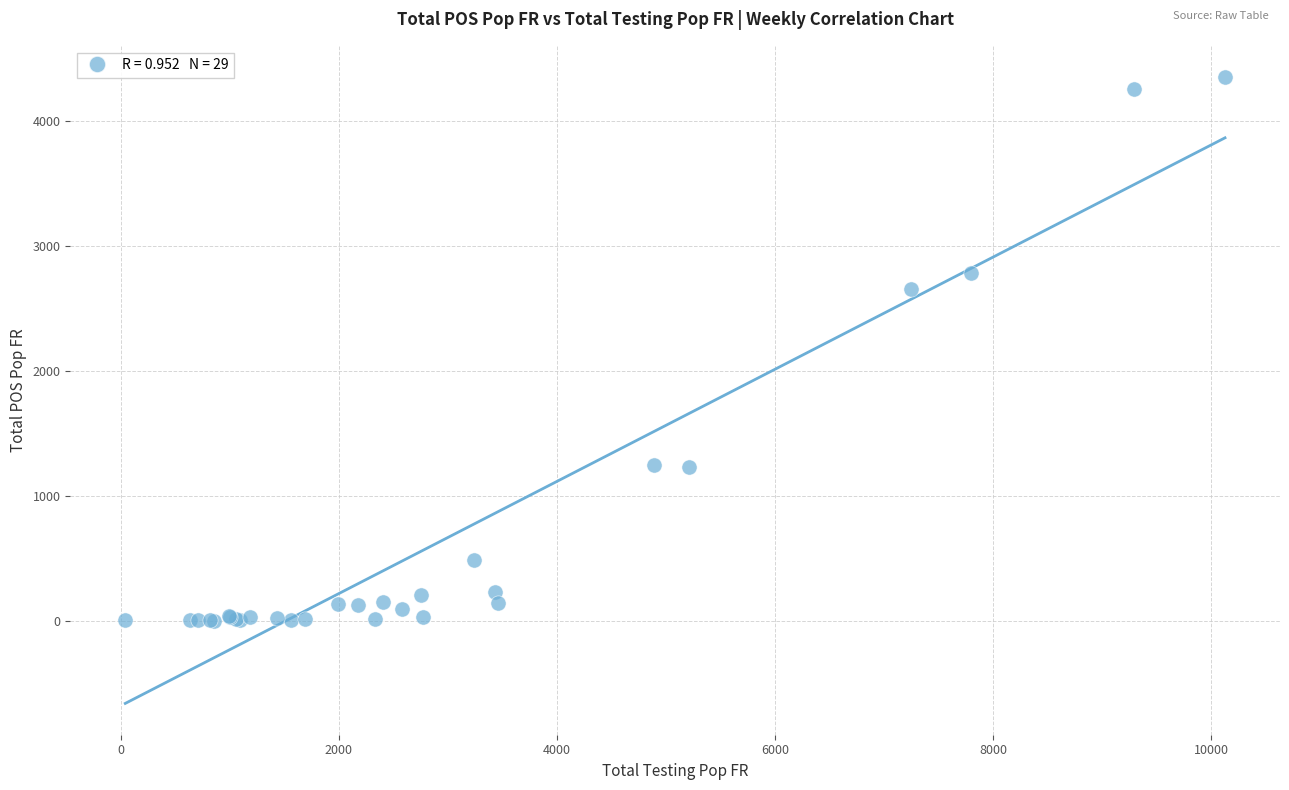

What Y value in the scatter plot is closest to 2175?

2653